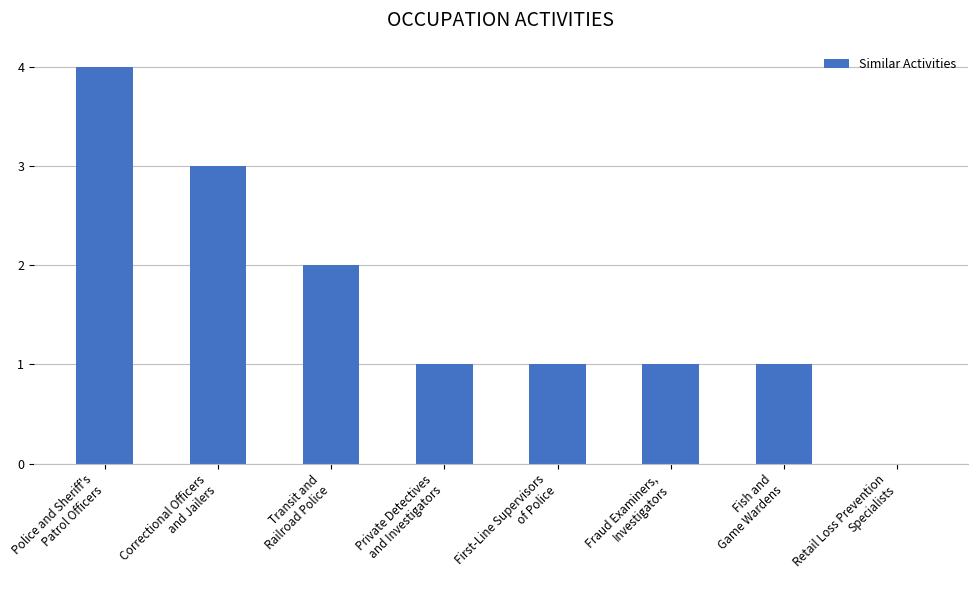

Reading left to right, list all the values displayed in this chart.

4	3	2	1	1	1	1	0